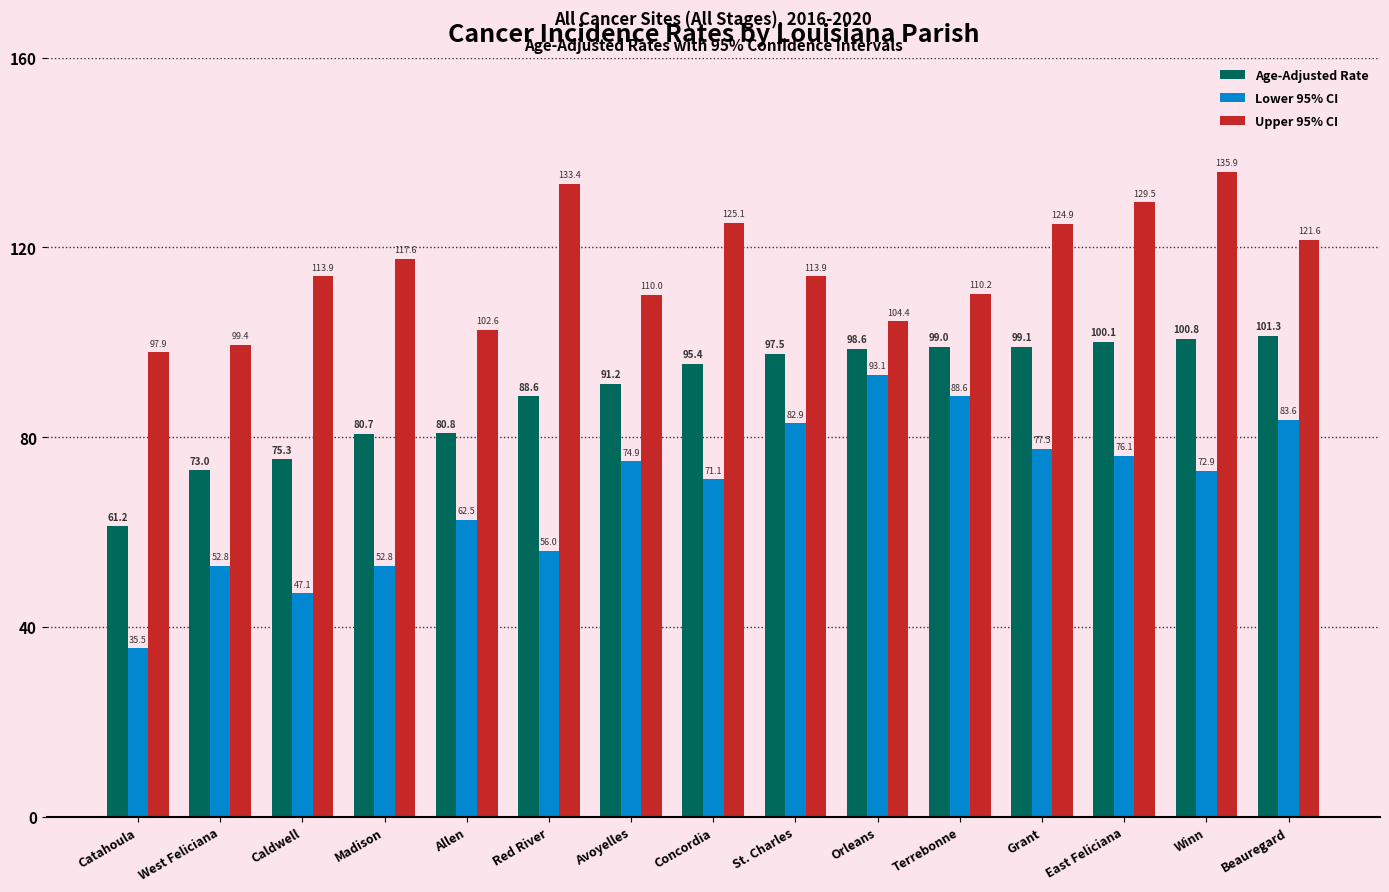

At how many categories does at least one series exceed 50?

15